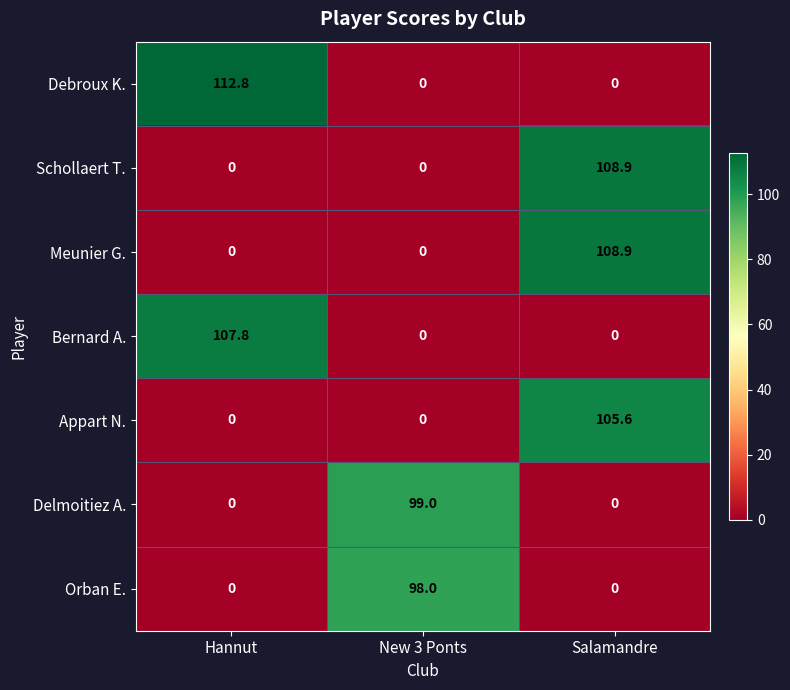

What is the spread (max minus min) of values at Salamandre?

108.9